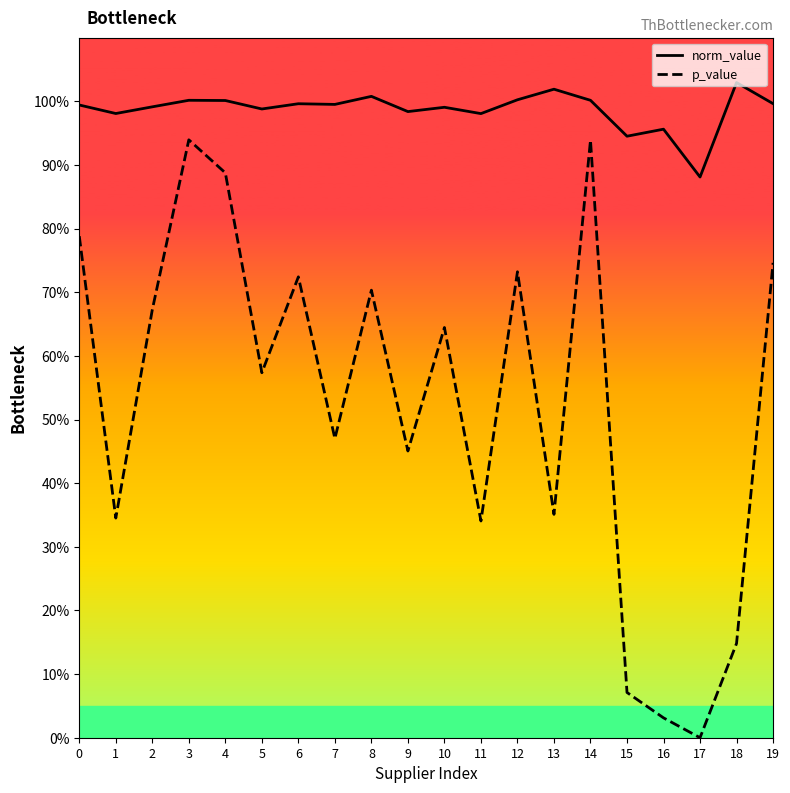

Which series has the largest total across all categories?

norm_value